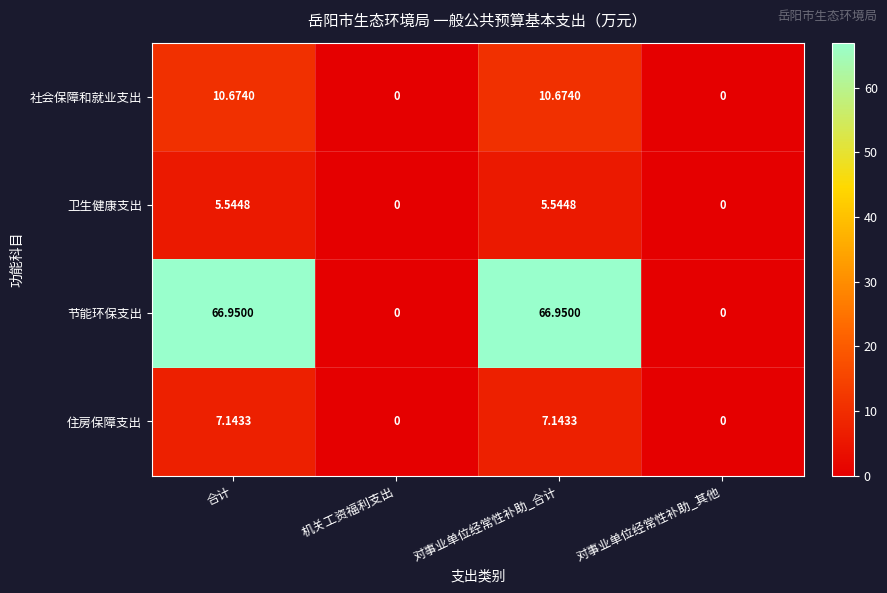

List the series in order of their peak value, lowest first.

卫生健康支出, 住房保障支出, 社会保障和就业支出, 节能环保支出